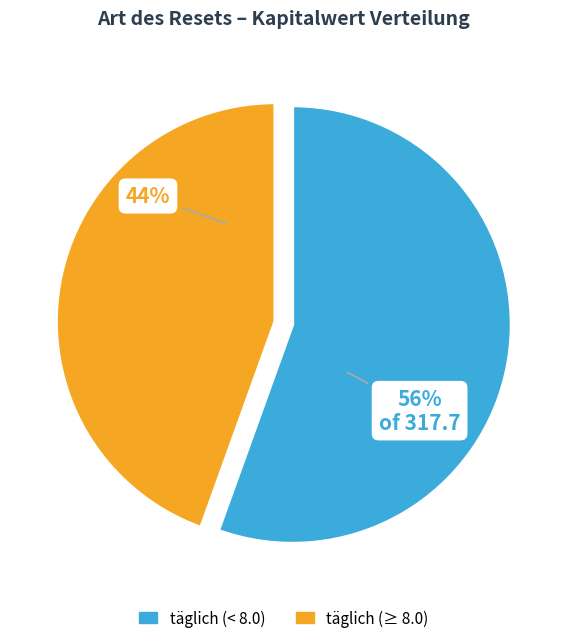

To the nearest percent, what is the average slice percentage?

50%